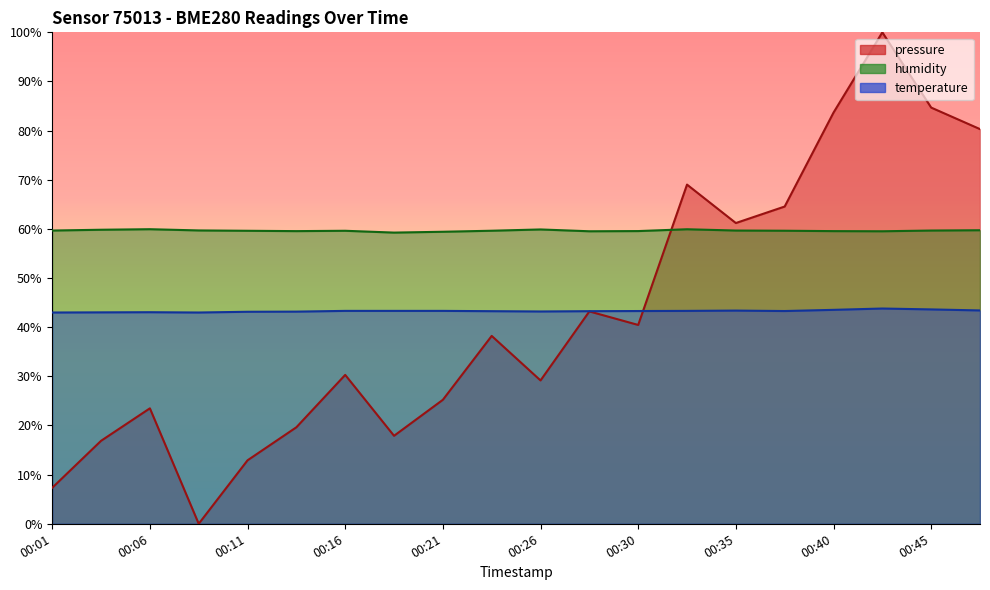

True or false: temperature has more than 1 points higher than both neighbors.

True